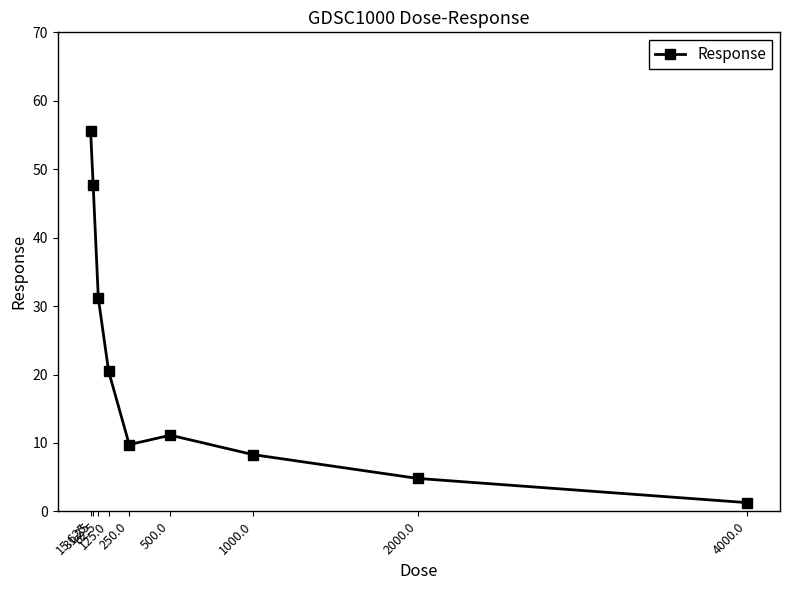

How many lines are shown in the chart?

1